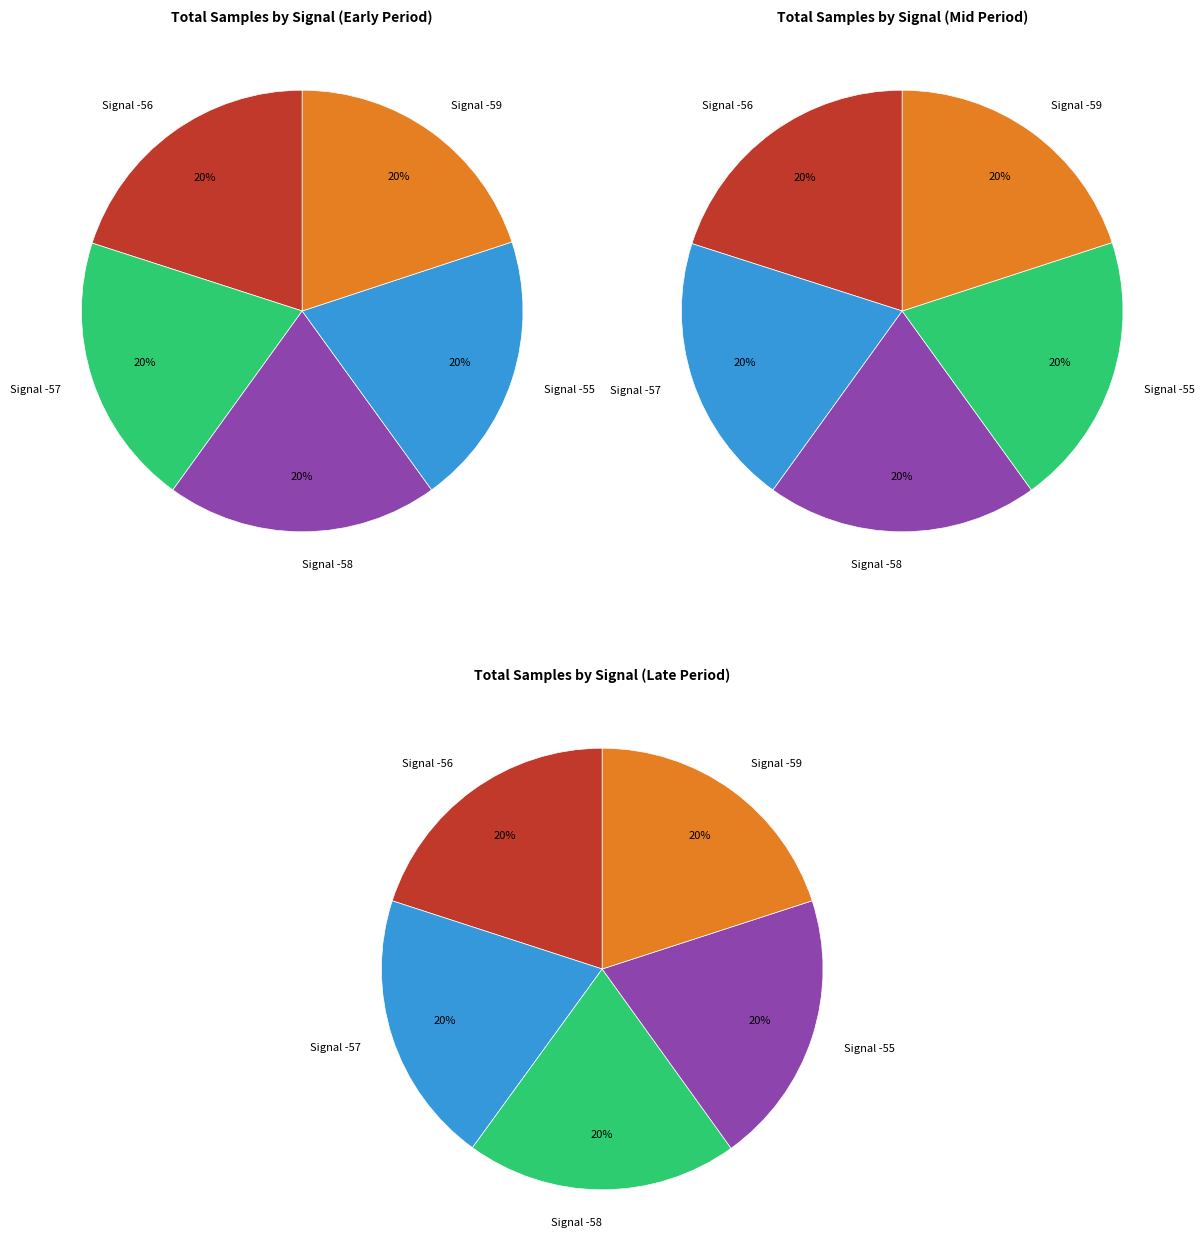

To the nearest percent, what is the average slice percentage?

20%